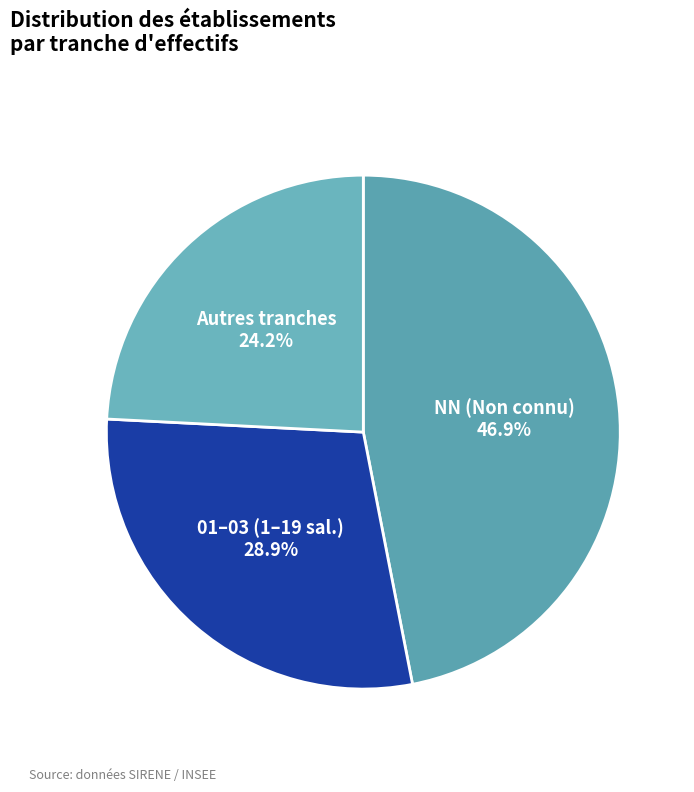

Which has a higher value, 01–03 (1–19 sal.) or NN (Non connu)?

NN (Non connu)